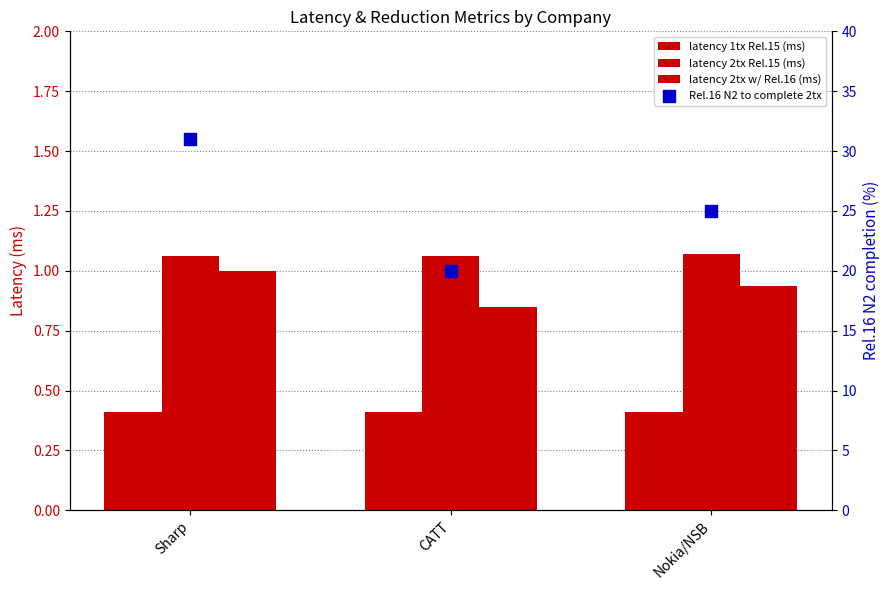

Which series contains the highest Y value?

Rel.16 N2 to complete 2tx